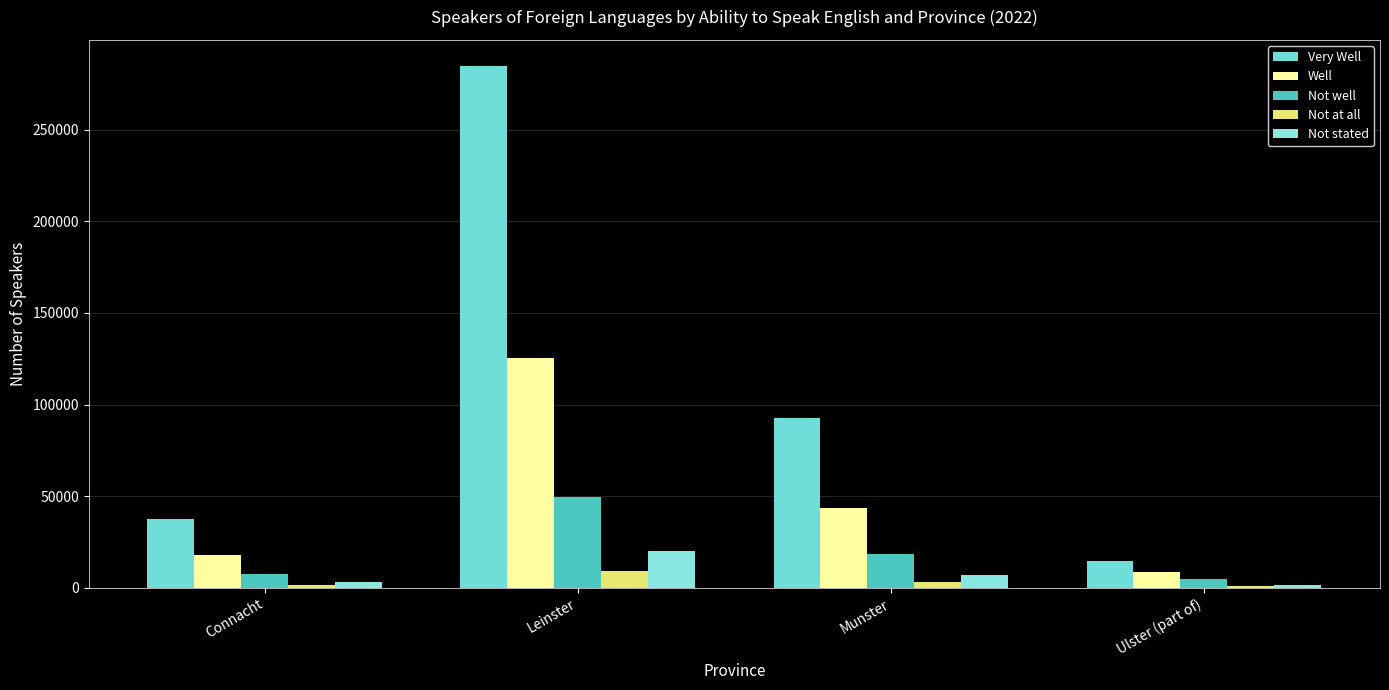

Between Connacht and Ulster (part of), which series saw the biggest shift?

Very Well